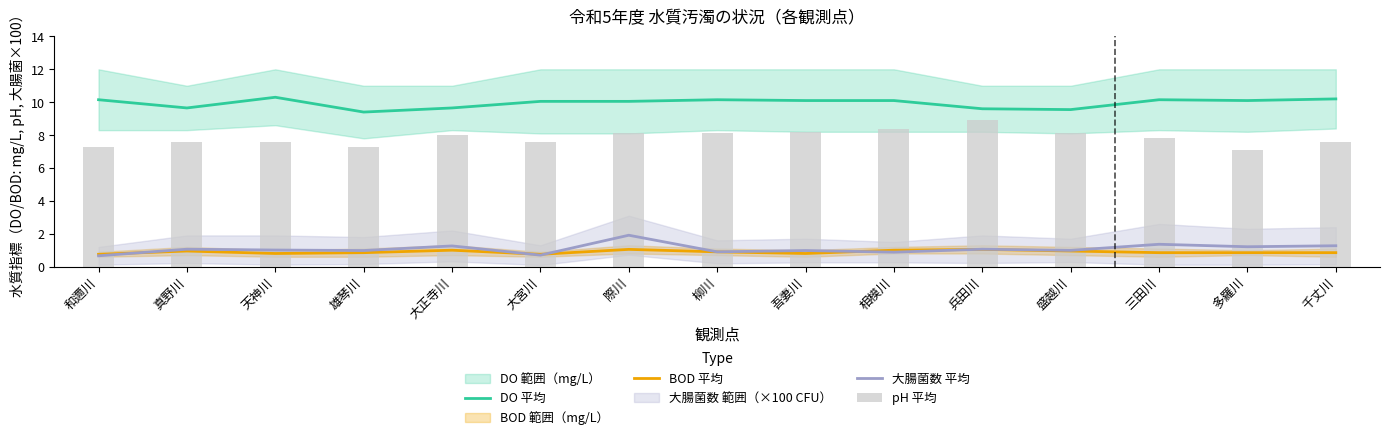

How many groups of bars are there?

15